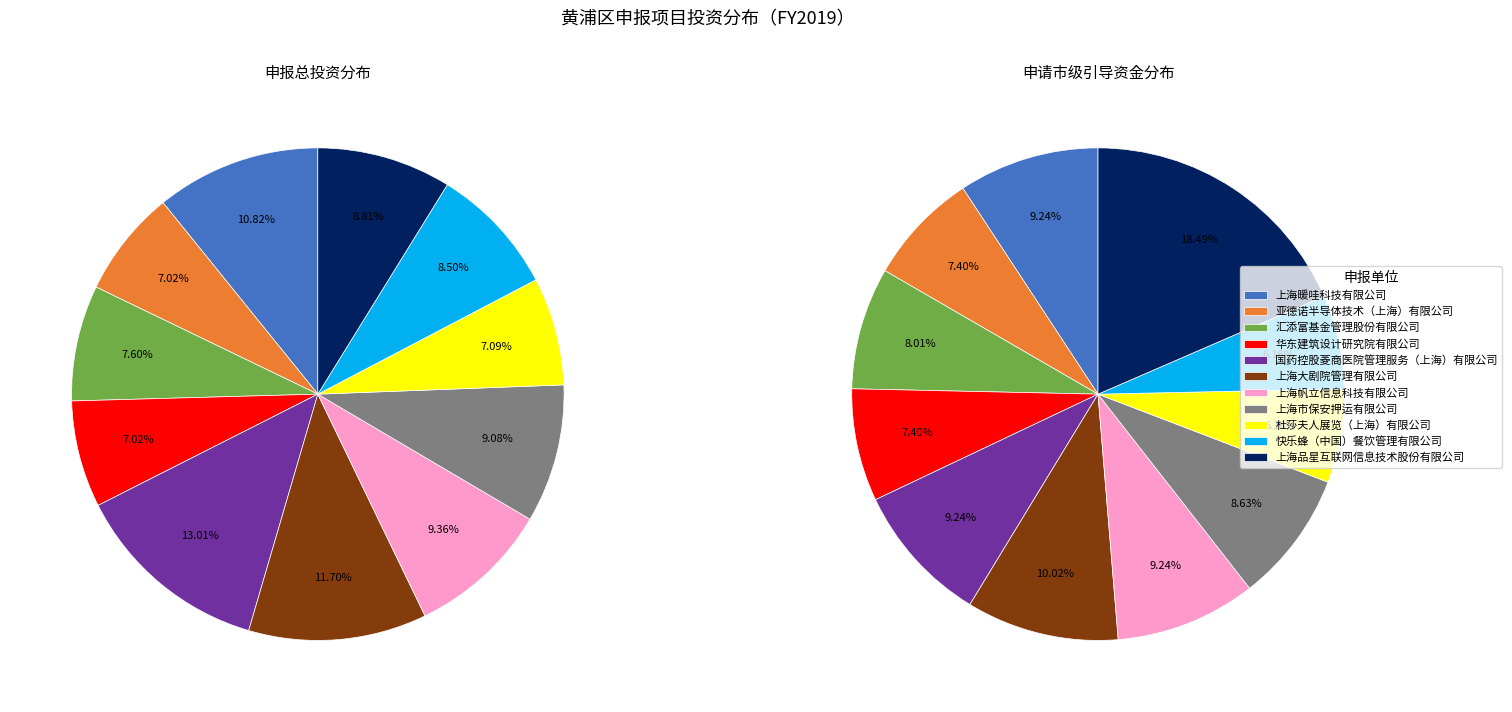

Between 快乐蜂（中国）餐饮管理有限公司 and 国药控股菱商医院管理服务（上海）有限公司, which is larger?

国药控股菱商医院管理服务（上海）有限公司